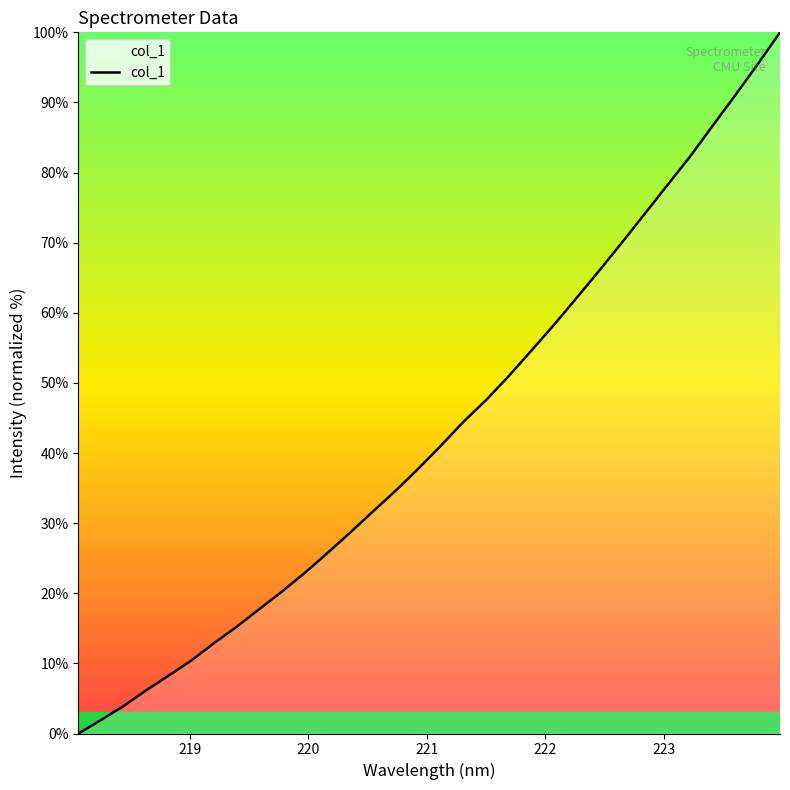

True or false: the data has more than 1 interior local peaks.

False